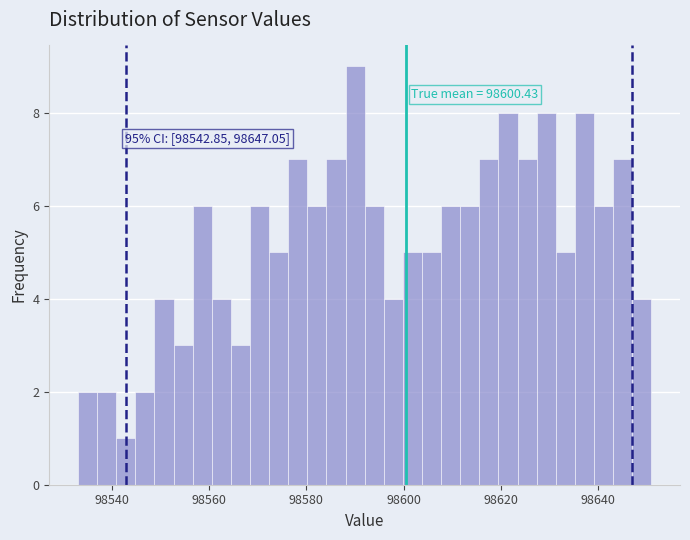

Around what value on the x-axis is the tallest bar? Give the approximate position of its centre, as read against the axis.

98590